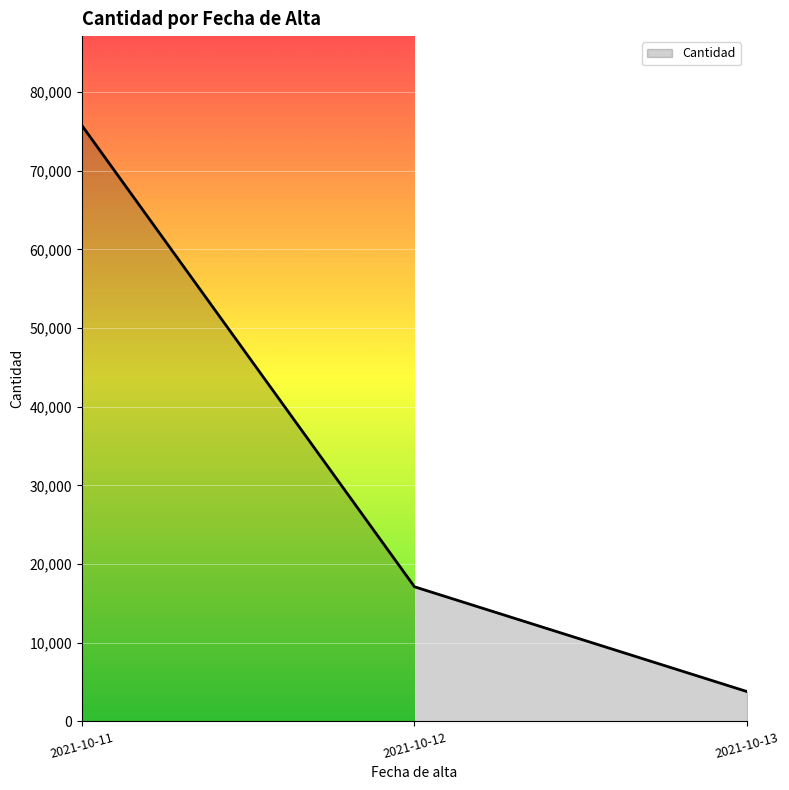

What is the smallest value displayed?

3791